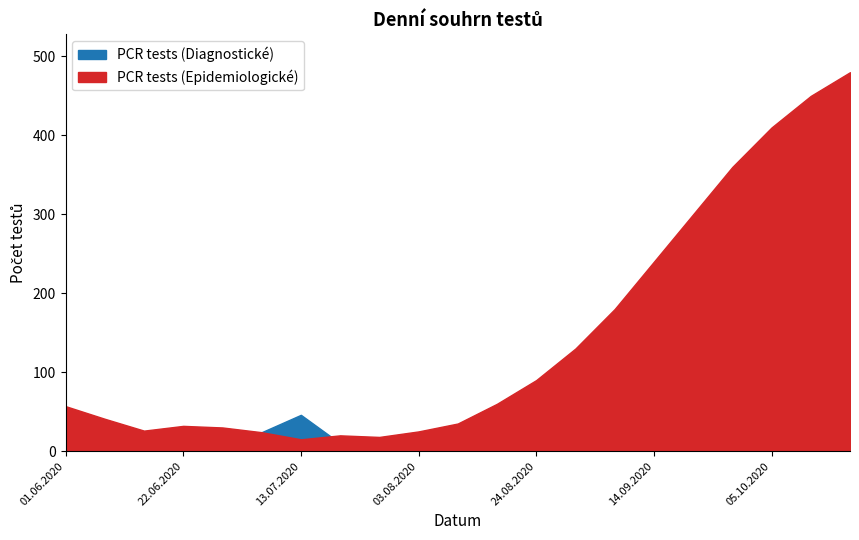

What position from the left is 15.06.2020?

3